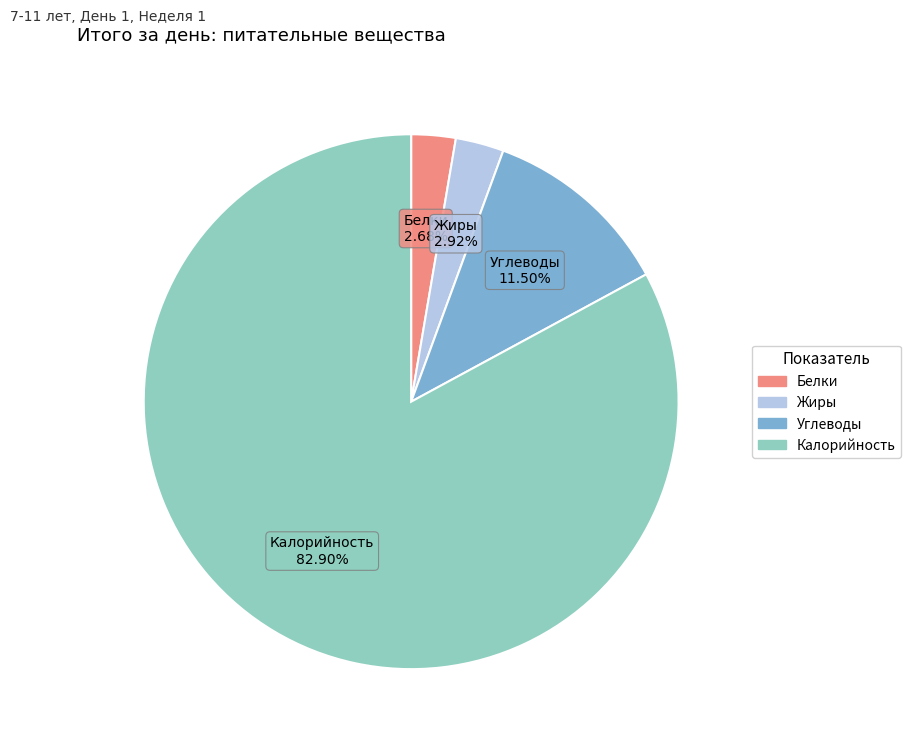

How many segments does this pie chart have?

4